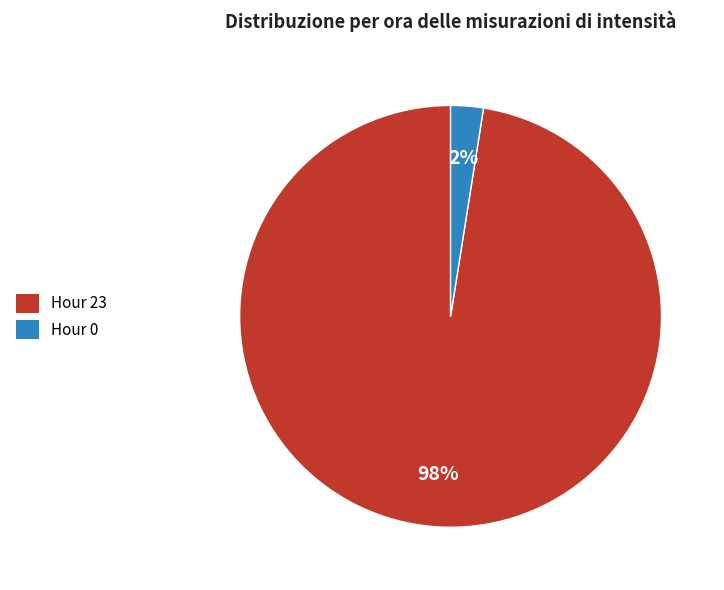

To the nearest percent, what is the combined percentage of Hour 23 and Hour 0?

100%